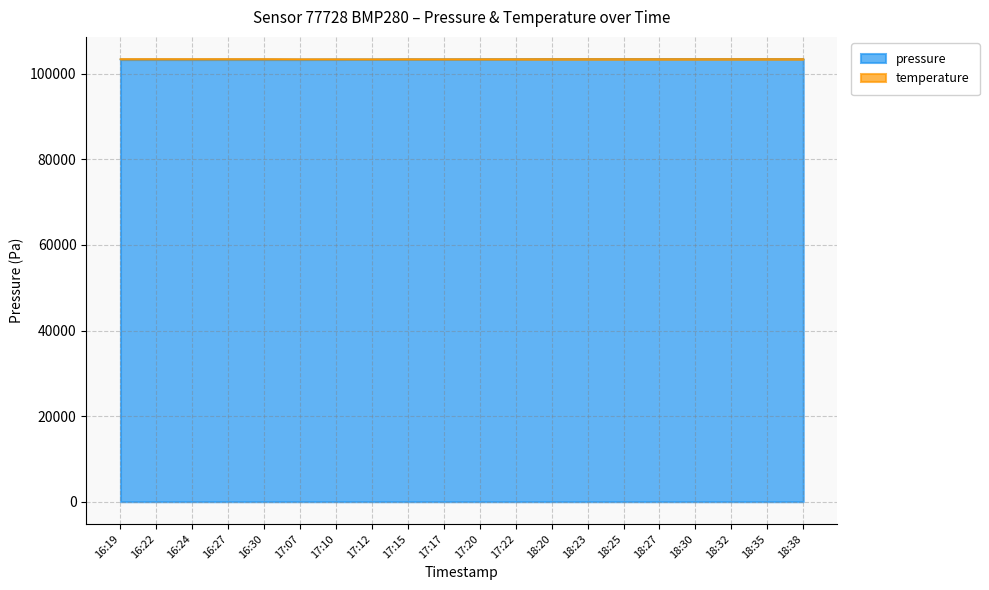

What is the average value?

103378.6